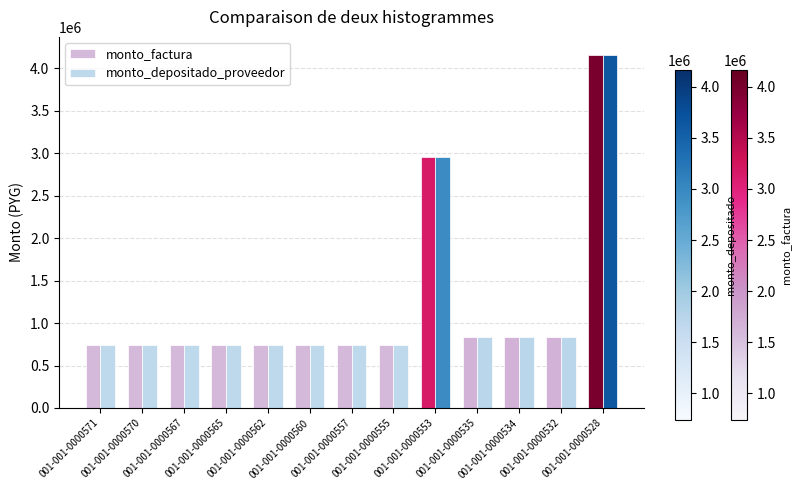

Reading left to right, list all the values displayed in this chart.

monto_factura: 001-001-0000571=740000	001-001-0000570=740000	001-001-0000567=740000	001-001-0000565=740000	001-001-0000562=740000	001-001-0000560=740000	001-001-0000557=740000	001-001-0000555=740000	001-001-0000553=2960000	001-001-0000535=832500	001-001-0000534=832500	001-001-0000532=832500	001-001-0000528=4162500
monto_depositado_proveedor: 001-001-0000571=740000	001-001-0000570=740000	001-001-0000567=740000	001-001-0000565=740000	001-001-0000562=740000	001-001-0000560=740000	001-001-0000557=740000	001-001-0000555=740000	001-001-0000553=2960000	001-001-0000535=832500	001-001-0000534=832500	001-001-0000532=832500	001-001-0000528=4162500